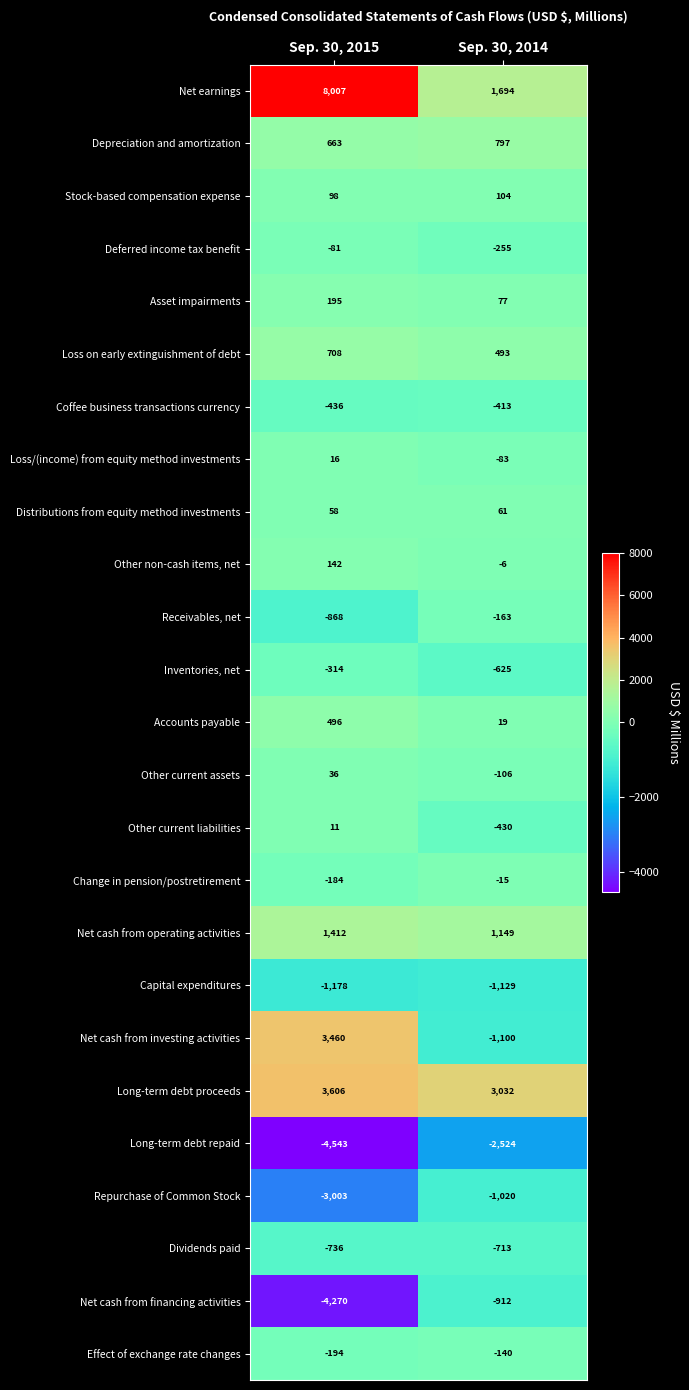

What is the minimum value for Inventories, net?

-625